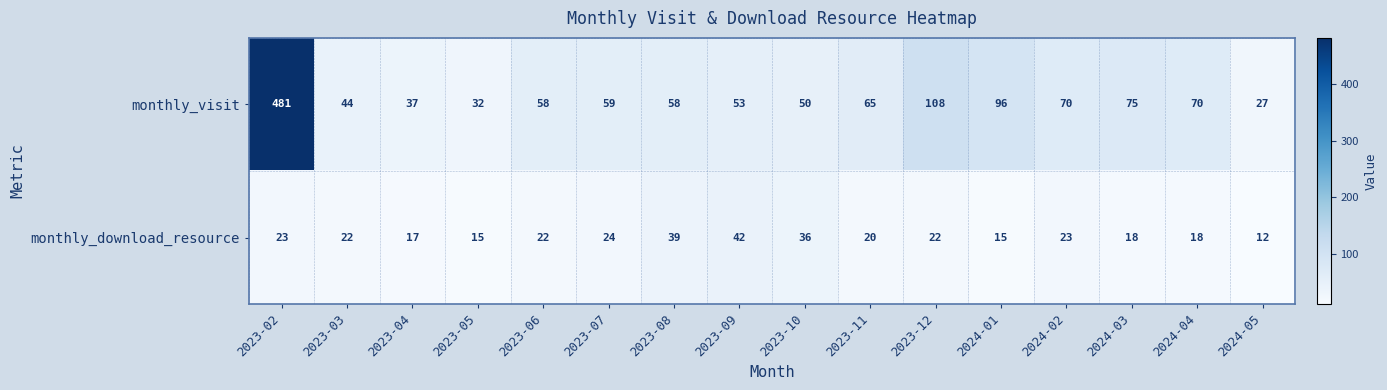

At which category is the sum across all series the highest?

2023-02